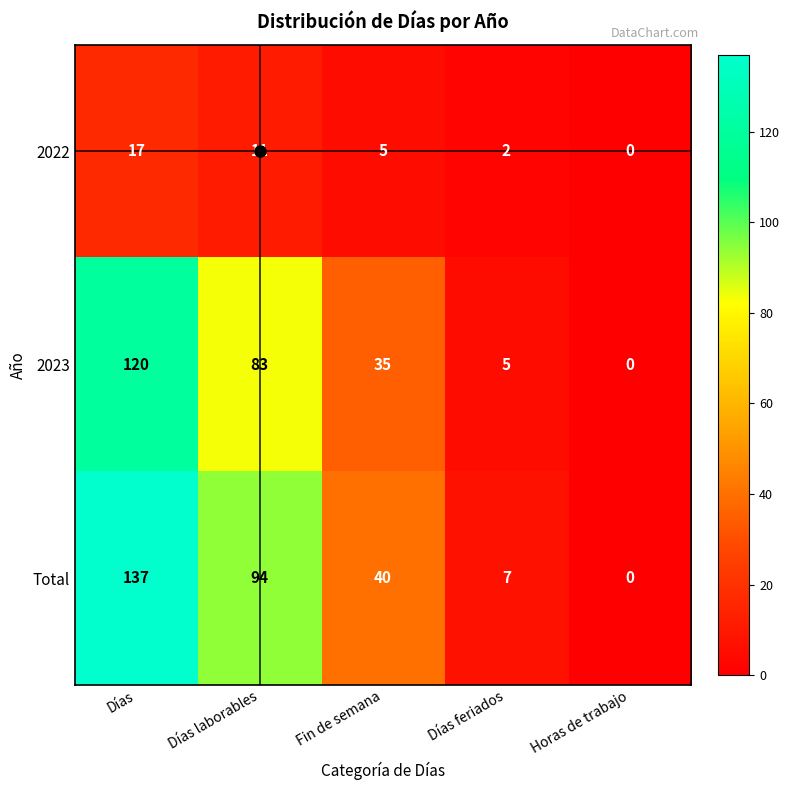

What is the difference between the maximum and minimum values in the 2023 series?

120